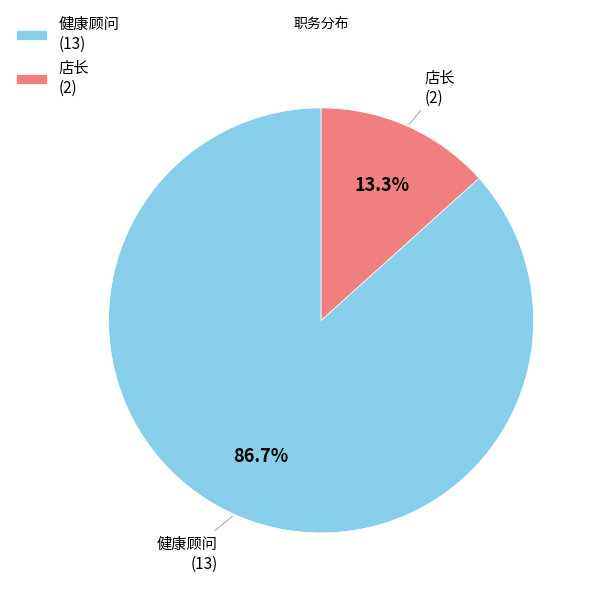

Is it true that 健康顾问 is 77% of the pie?

False